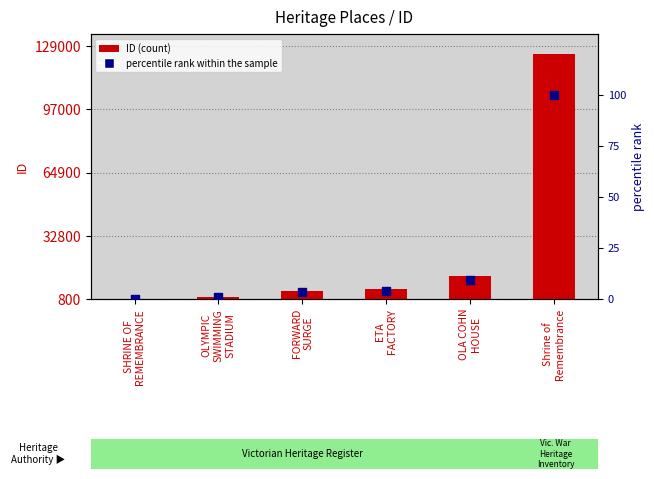

At how many categories does at least one series exceed 64059?

1